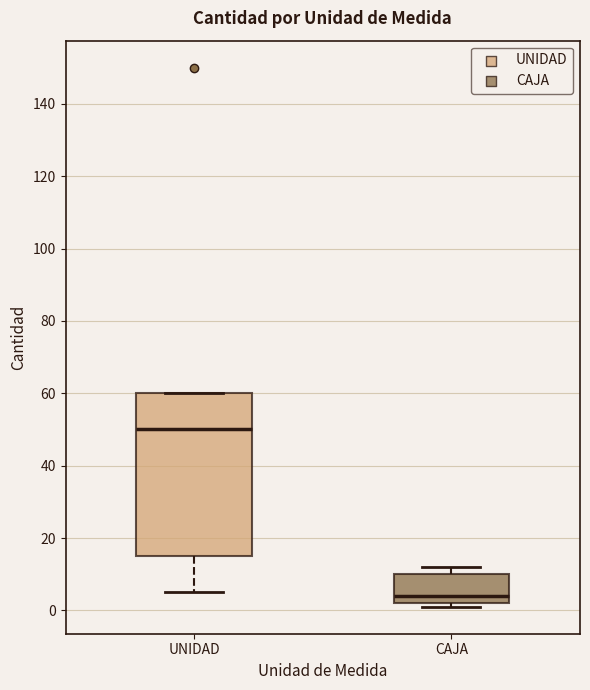

Which box's median line is the highest?

UNIDAD